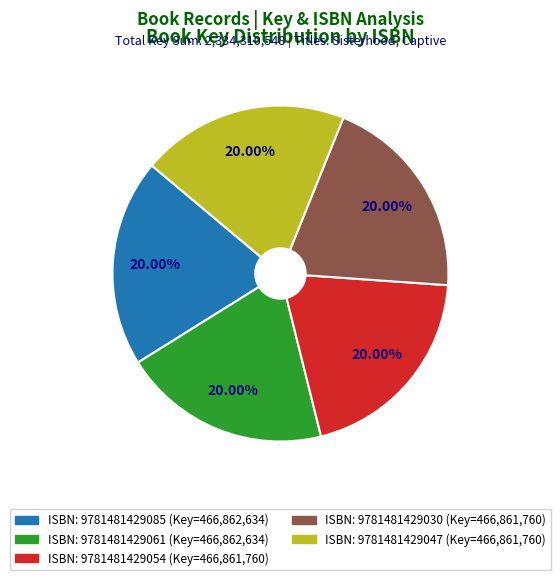

Is there a majority slice in this chart?

No